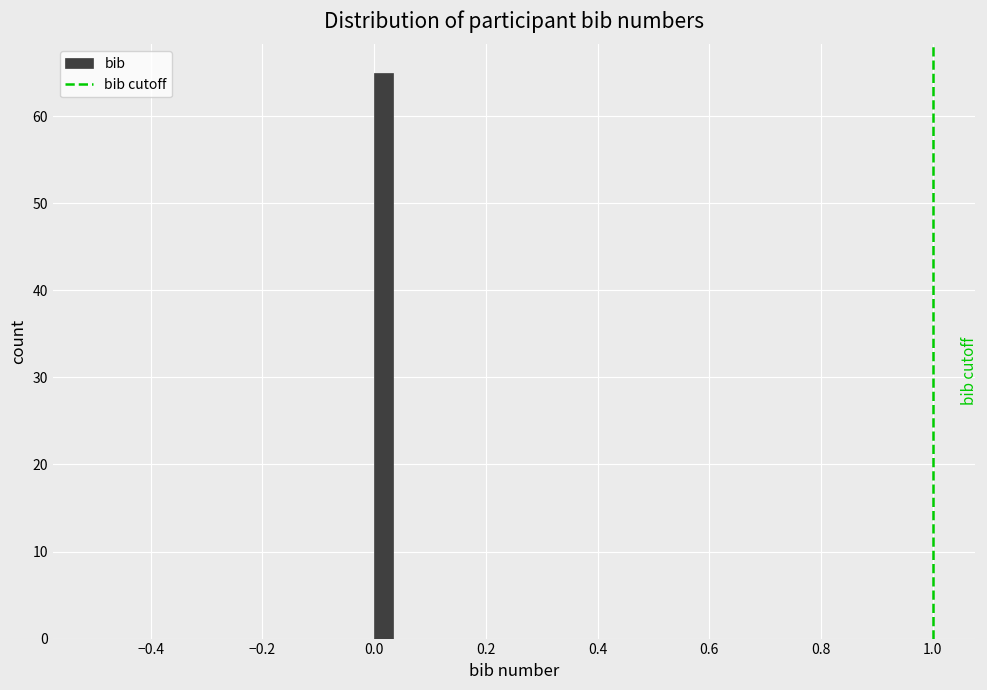

Around what value on the x-axis is the tallest bar? Give the approximate position of its centre, as read against the axis.

0.02